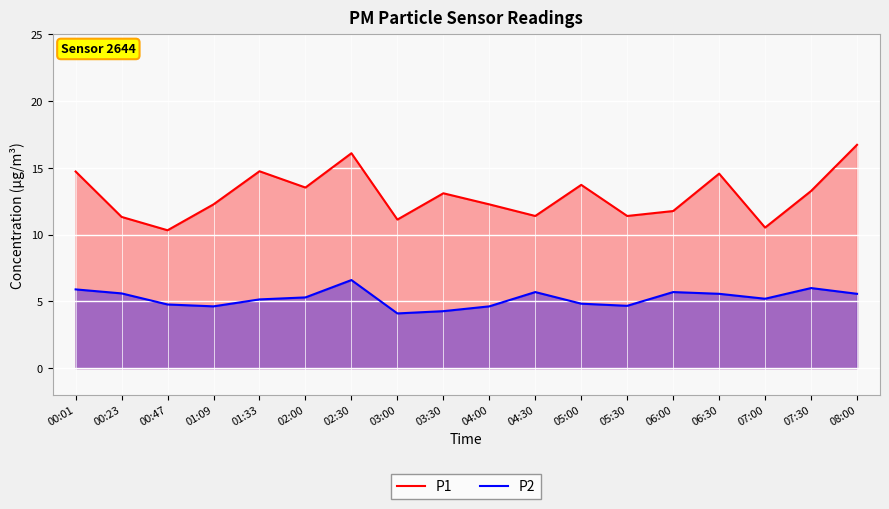

What is the approximate value of P1 at 04:30?

11.4